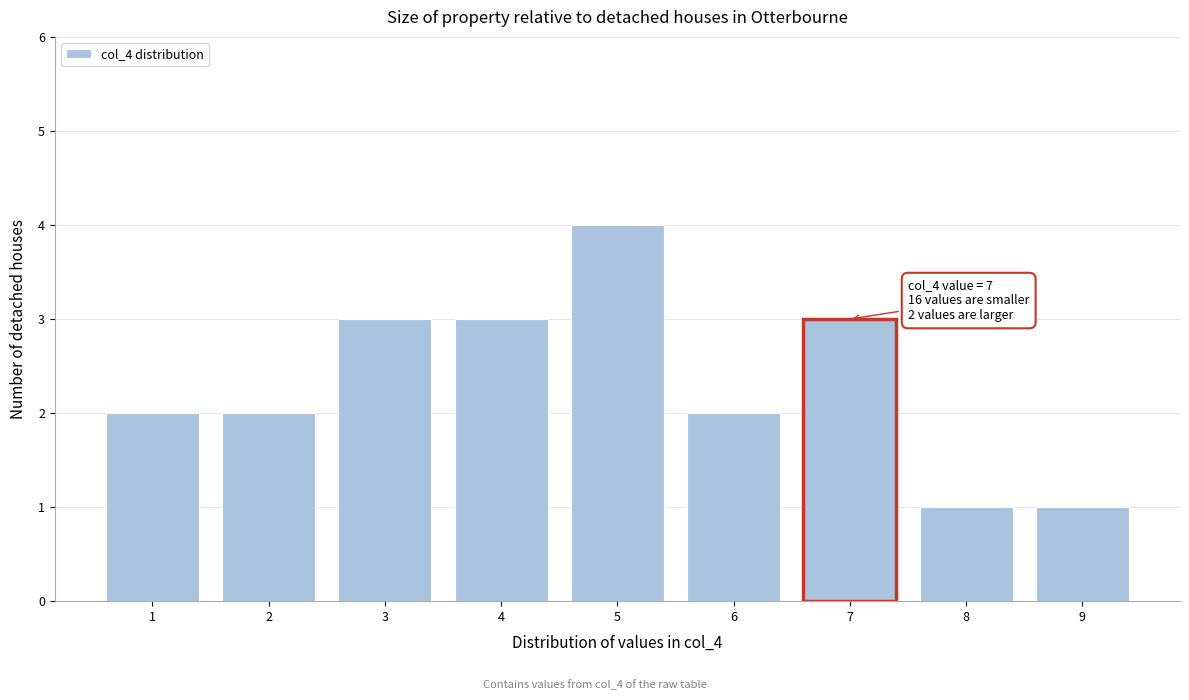

Which range on the x-axis has the tallest bar?

4.5 to 5.5